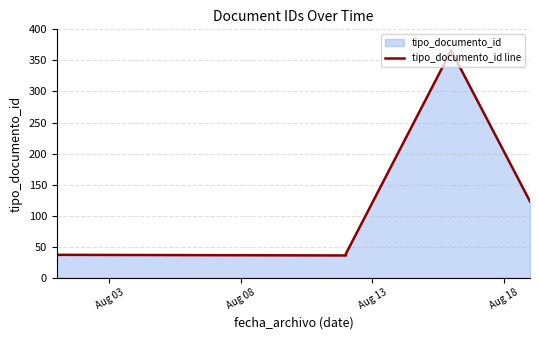

Does the chart display data point markers on the line(s)?

No